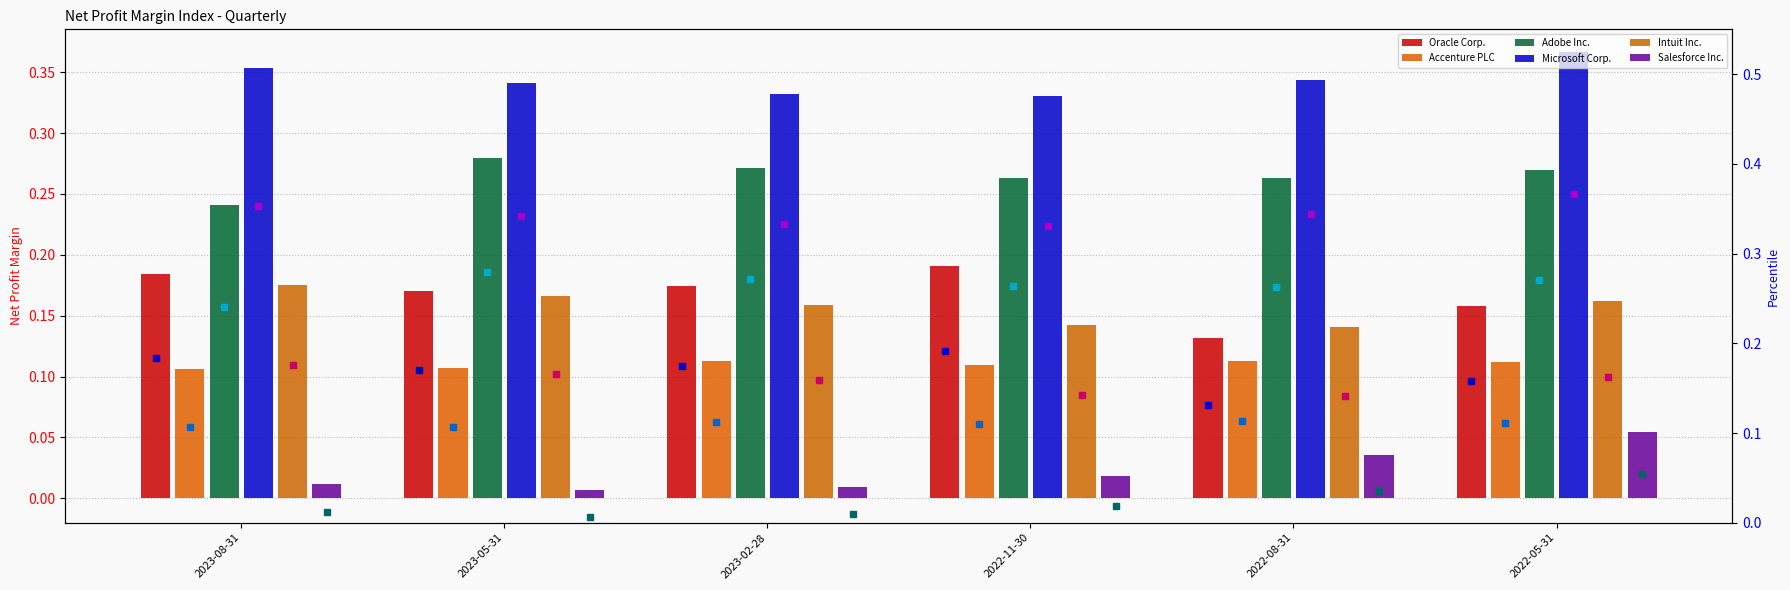

Is it true that Oracle Corp. equals 0.1 at 2023-02-28?

False